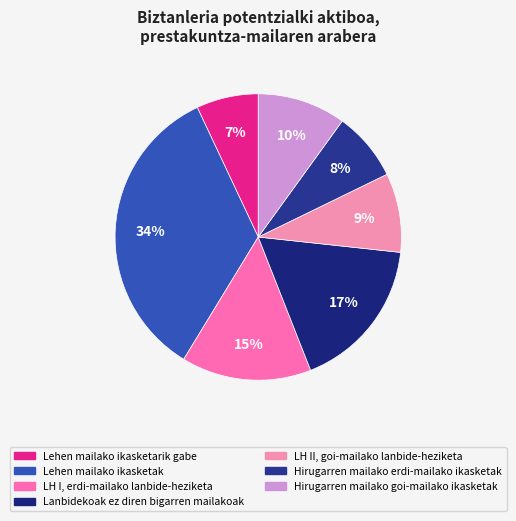

Which slice is the largest?

Lehen mailako ikasketak